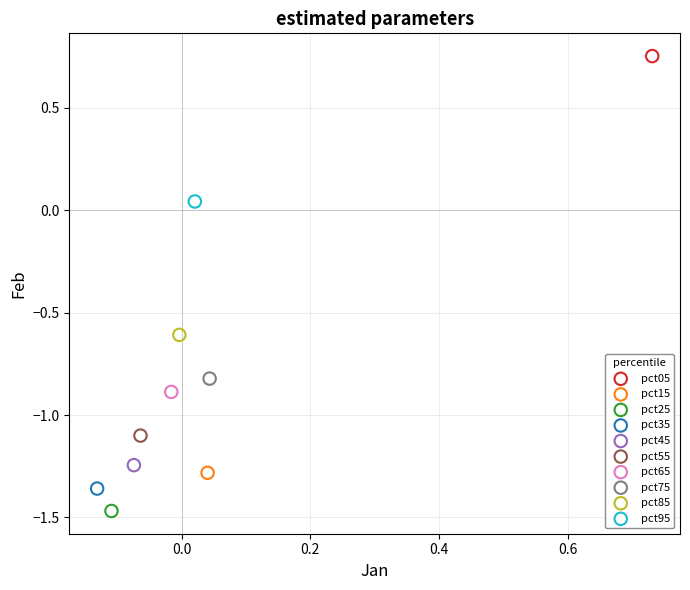

Which series reaches the minimum Y coordinate?

pct25